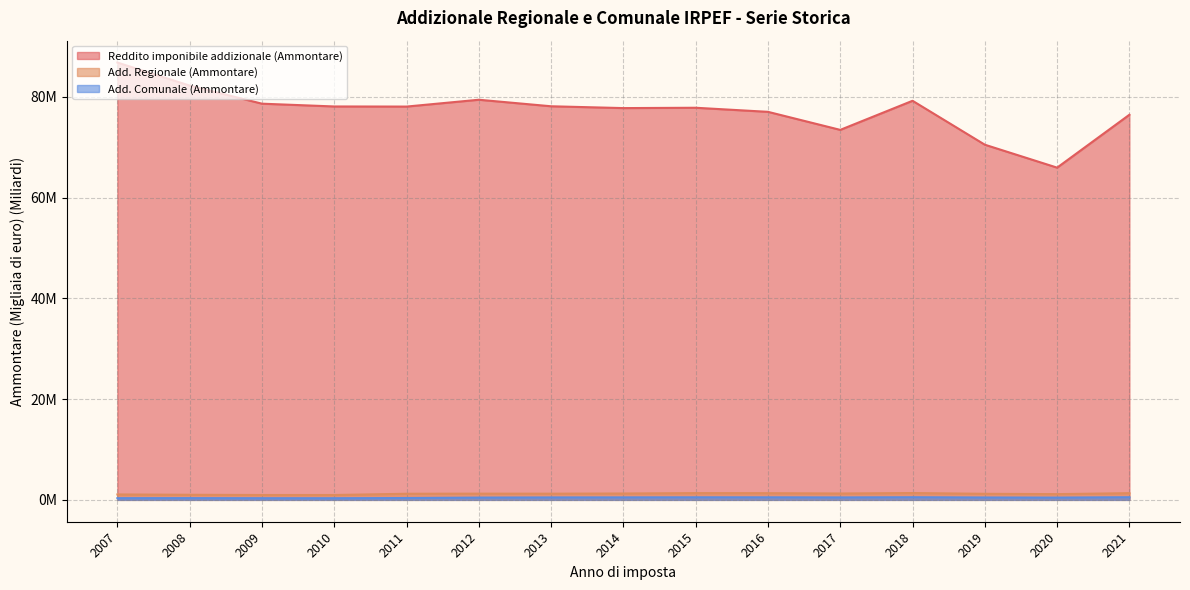

At how many categories does at least one series exceed 73?

13